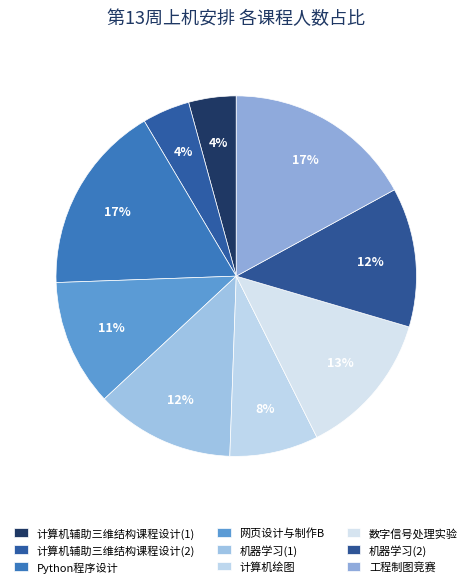

To the nearest percent, what is the combined percentage of Python程序设计 and 计算机辅助三维结构课程设计(2)?

21%